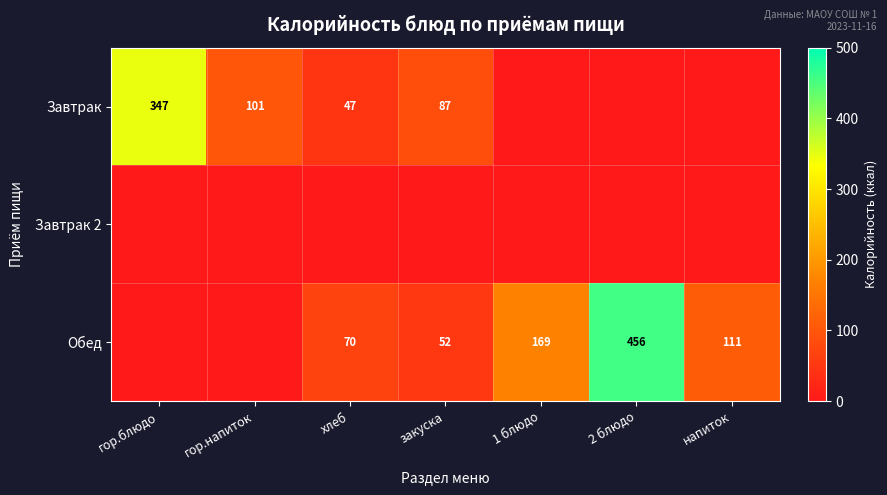

Is it true that Завтрак equals 126 at закуска?

False